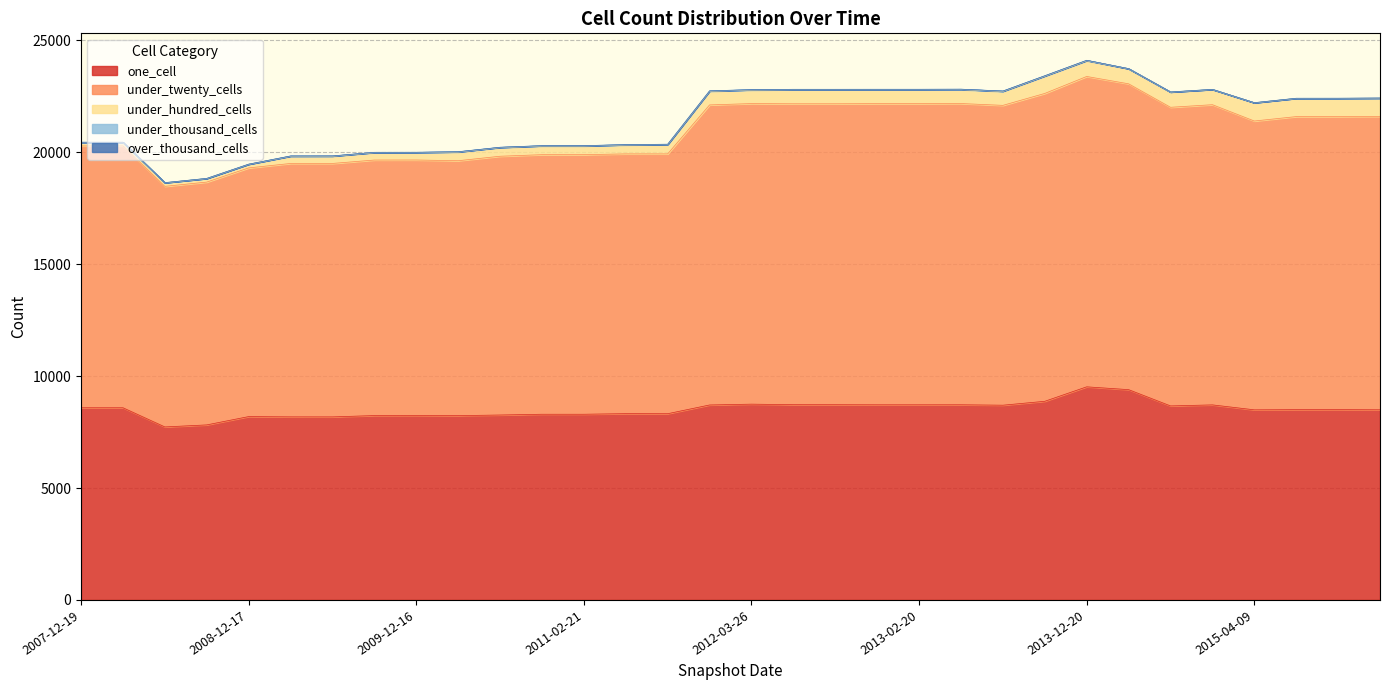

Which series has the widest spread of values?

under_twenty_cells